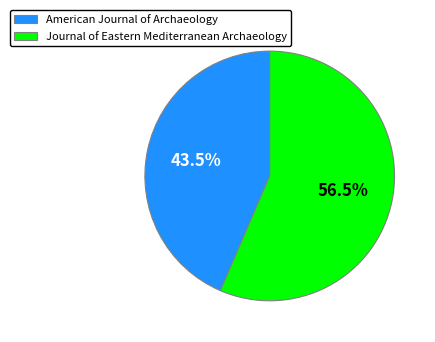

To the nearest percent, what is the difference between the largest and smallest slice percentages?

13%